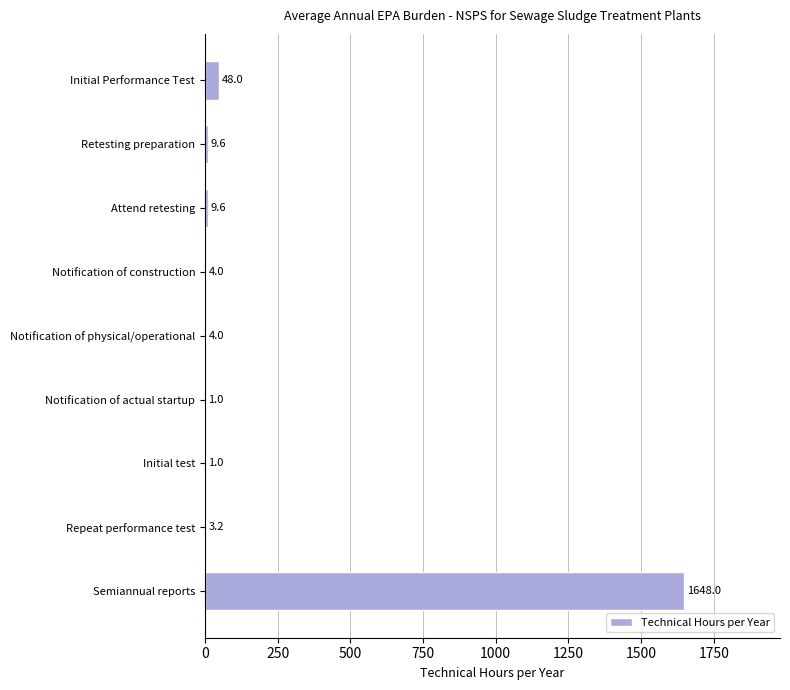

True or false: the data shows 4.0 at Notification of construction.

True